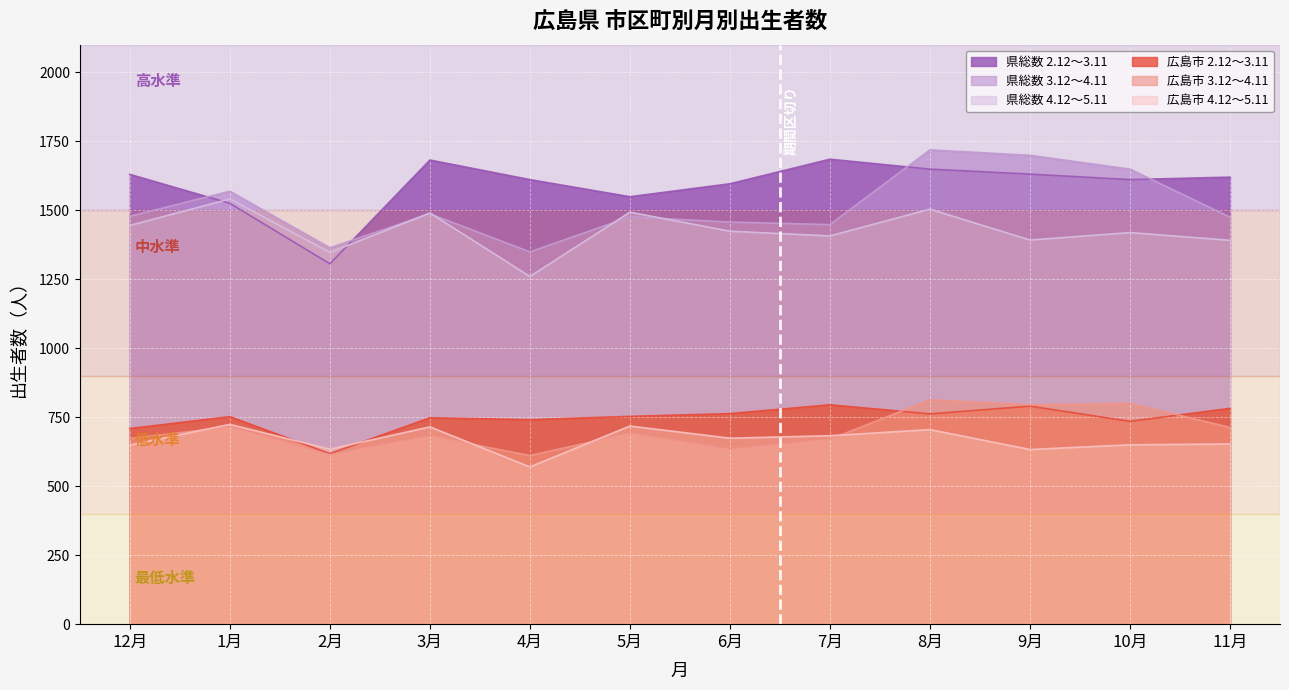

The 広島市 2.12～3.11 series shows 709 at 12月. True or false?

True